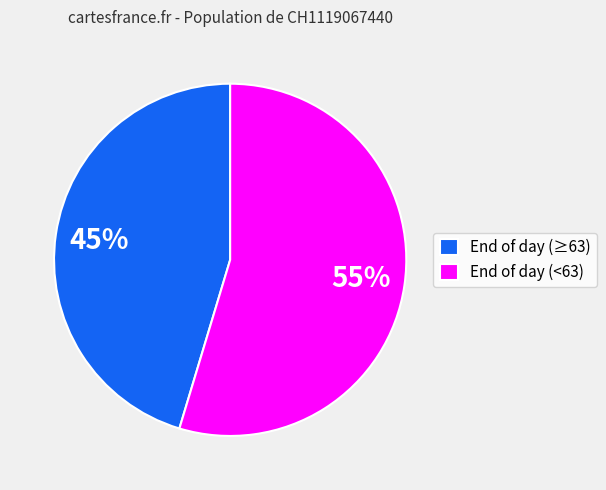

Count the number of slices in the pie.

2